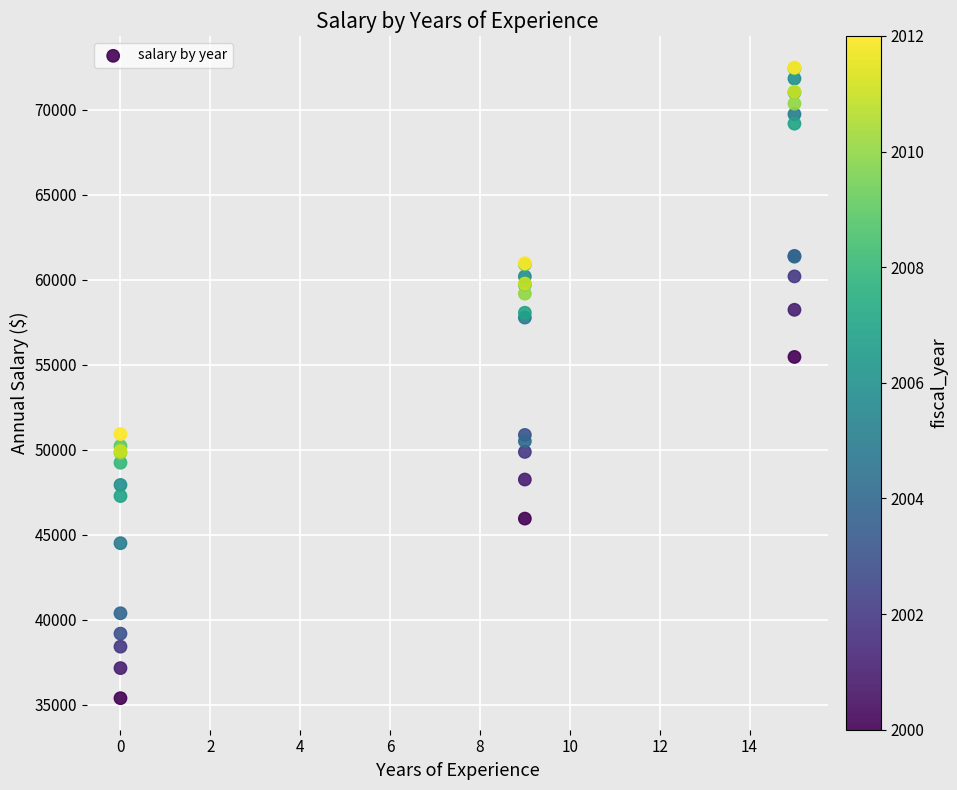

What Y value in the scatter plot is closest to 53941?

55465.3